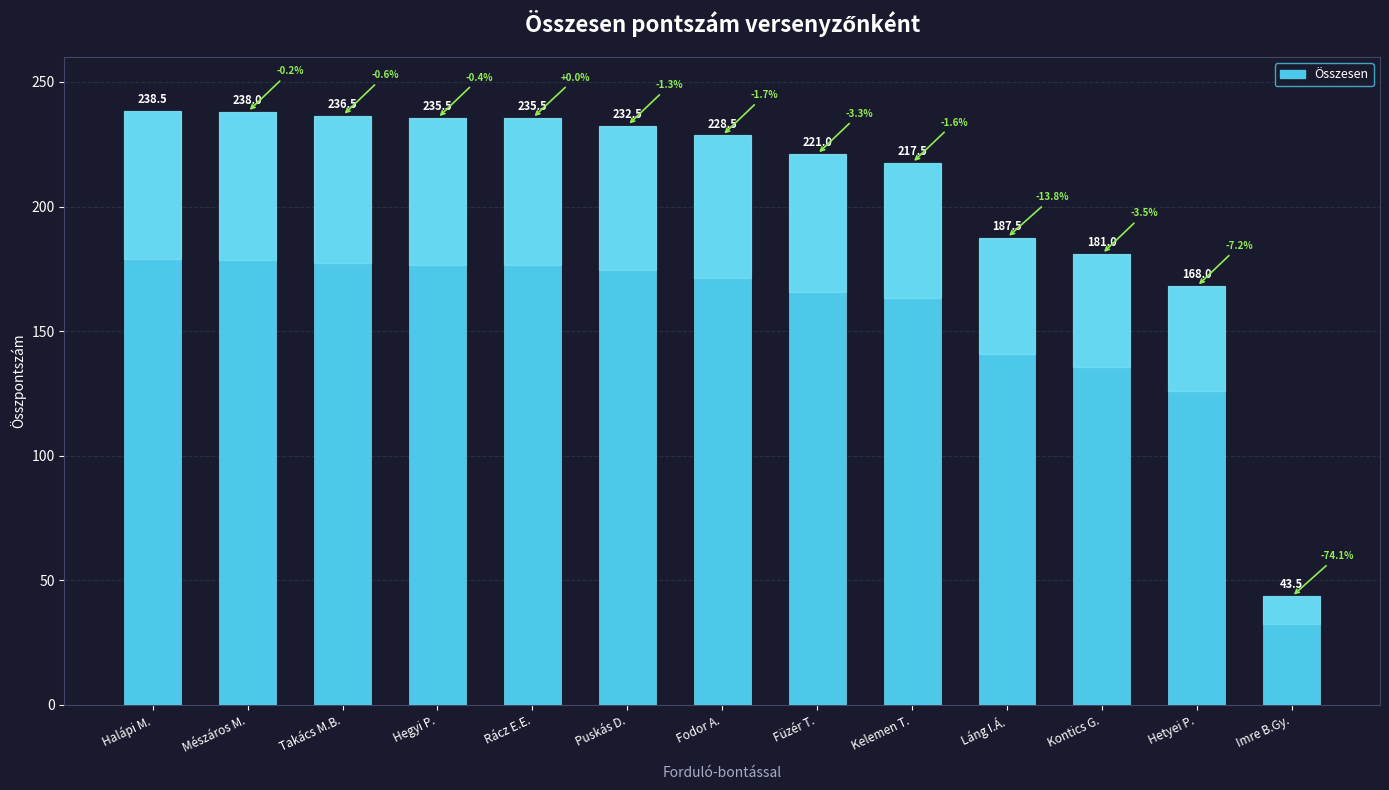

True or false: the data shows 232.9 at Hetyei P..

False